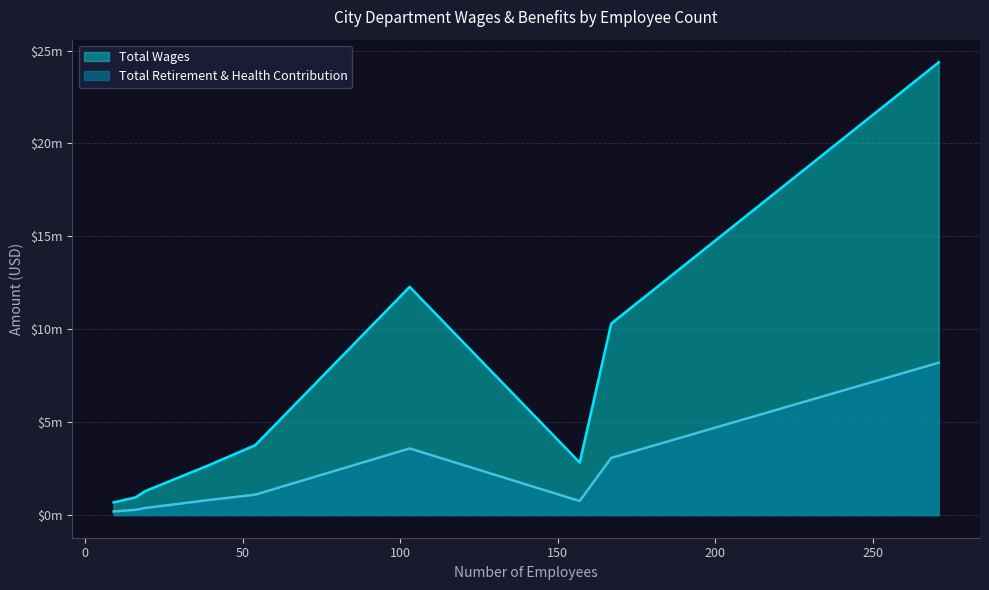

Does the chart display data point markers on the line(s)?

No